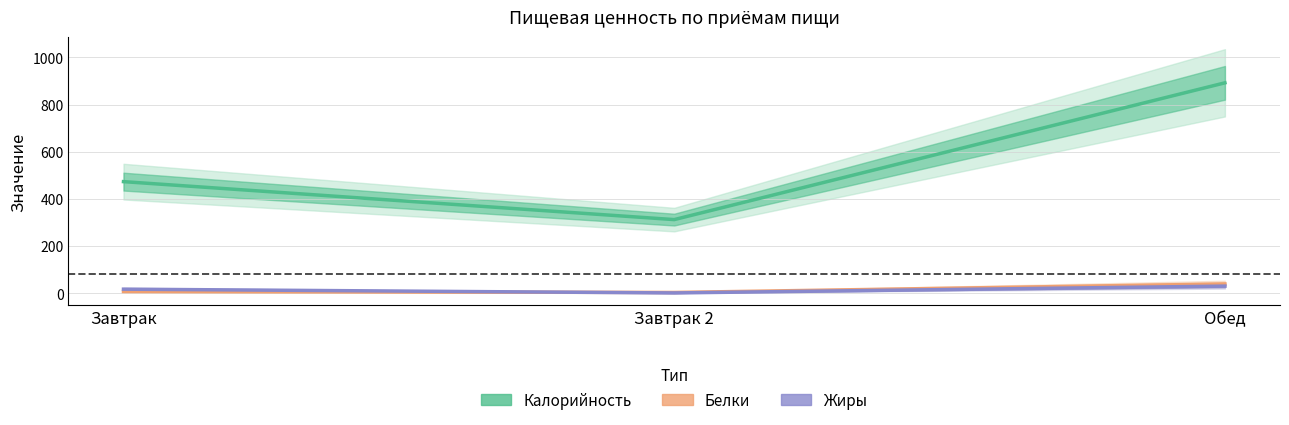

Is the value of Белки at Завтрак greater than the value of Жиры at Обед?

No